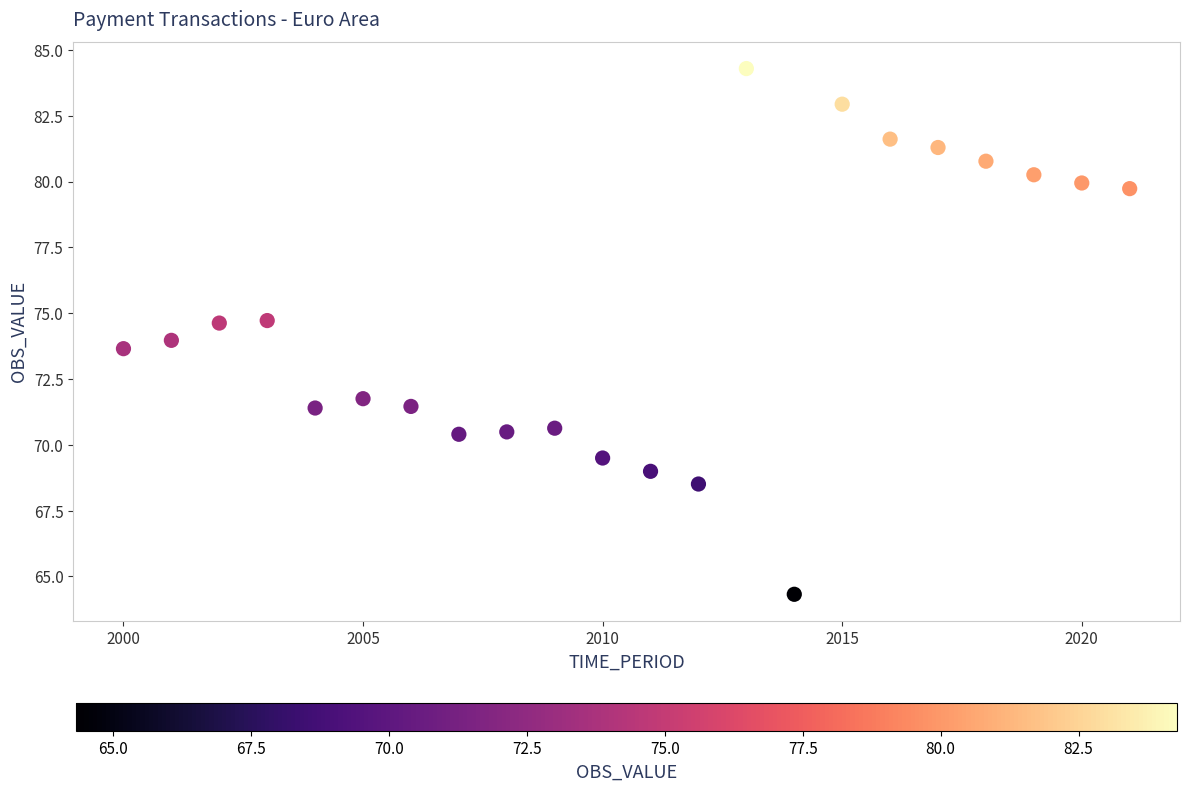

What is the range of Y values (max minus min)?

20.0